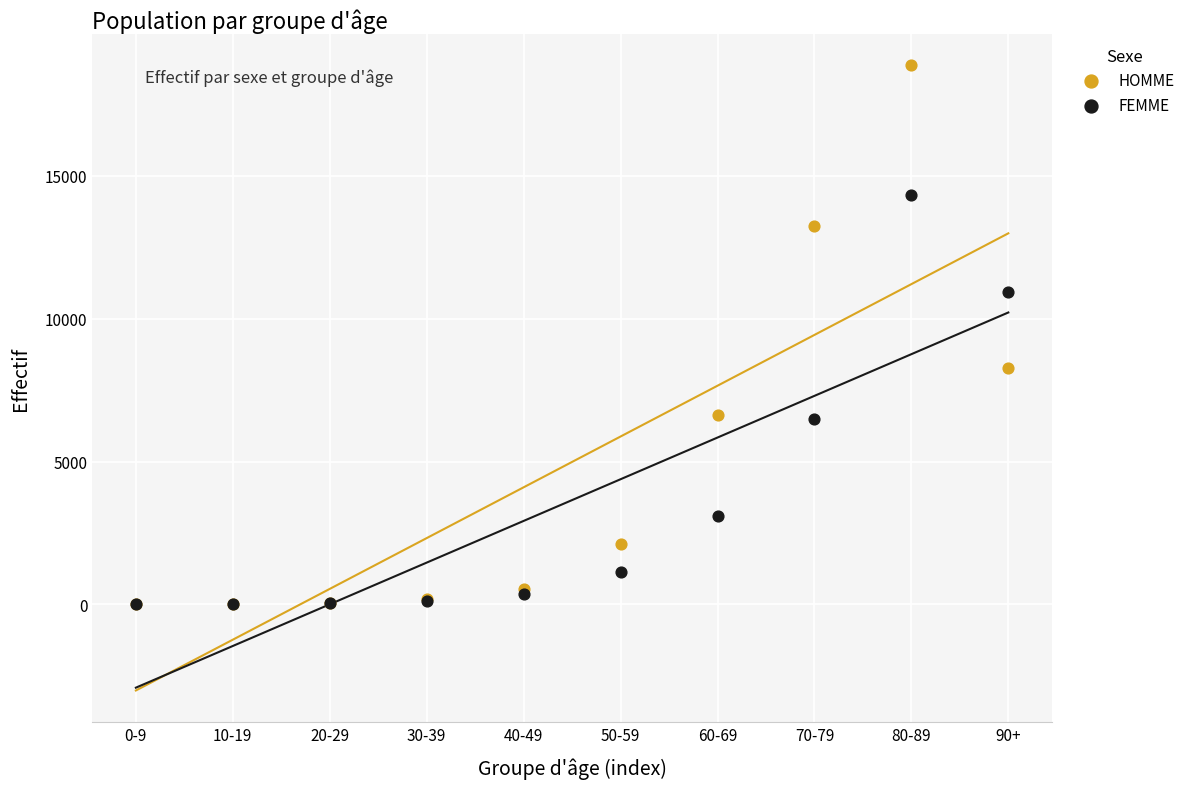

In the HOMME series, what Y value is closest to 9438?

8265